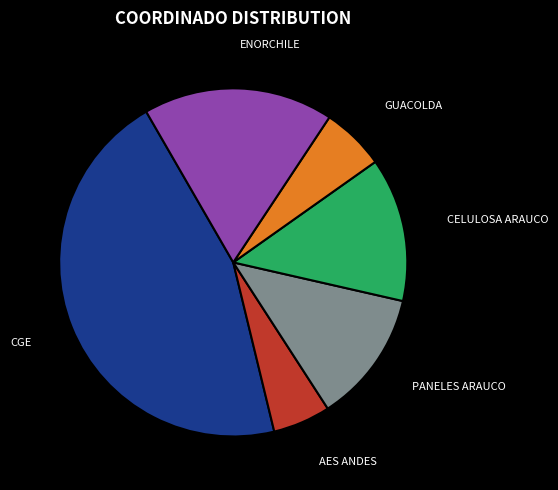

Which slice is the smallest?

AES ANDES